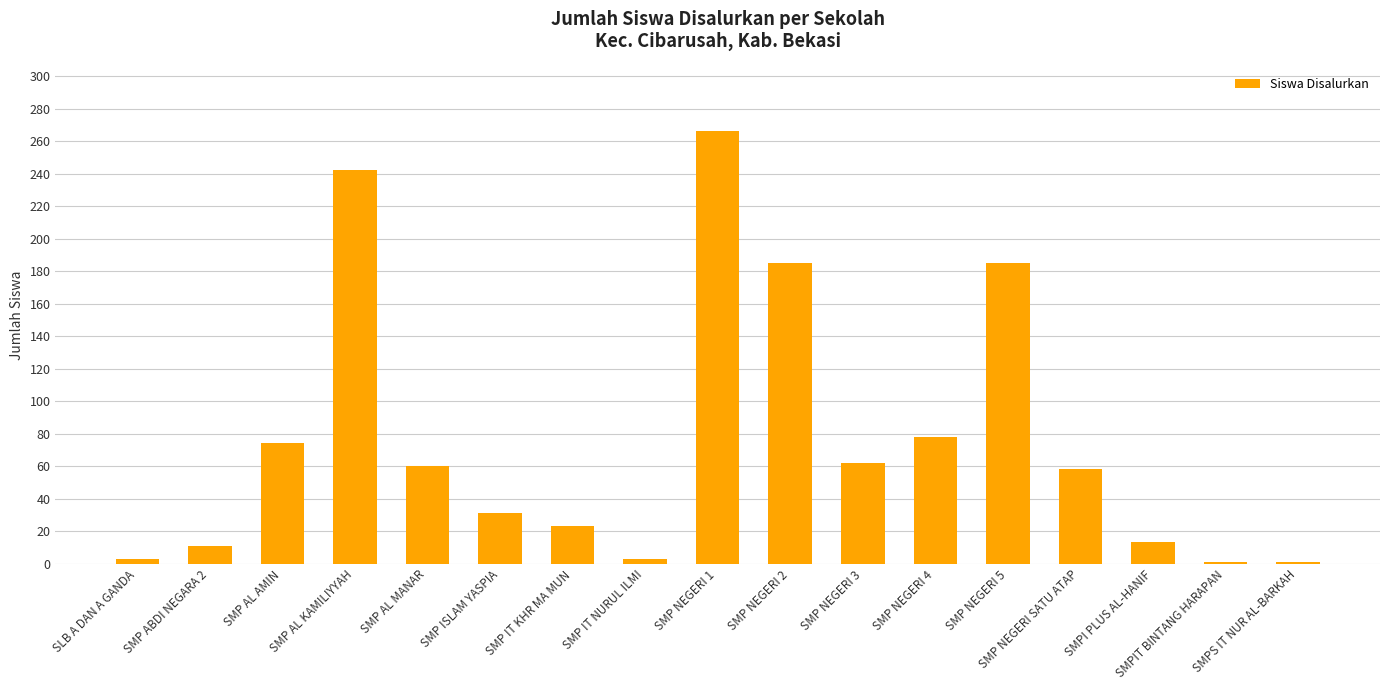

What is the label of the 13th bar from the left?

SMP NEGERI 5